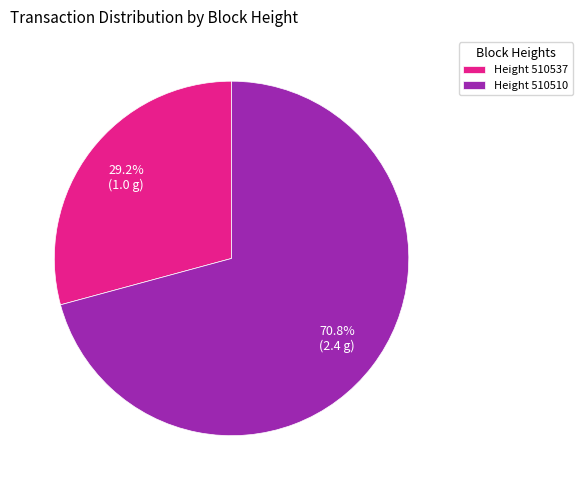

Rank the categories by value from highest to lowest.

Height 510510, Height 510537